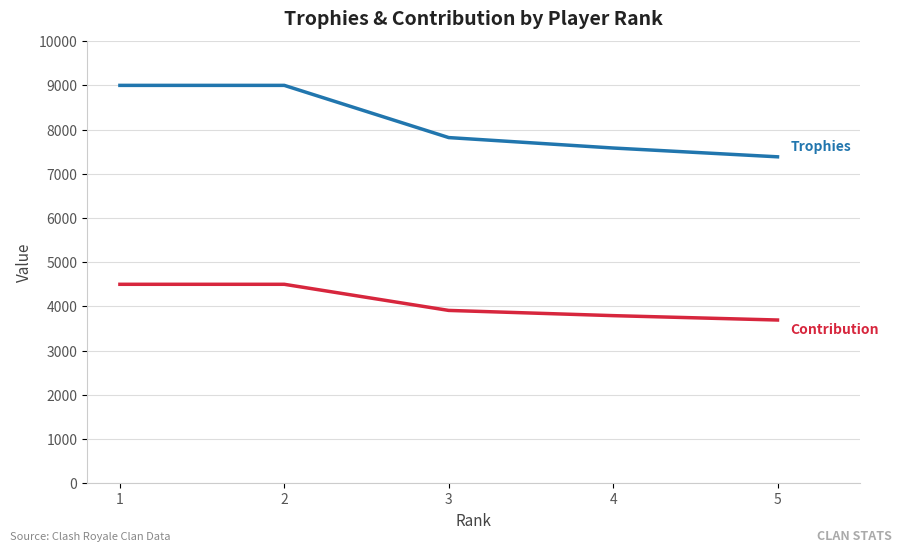

What is the difference between the highest and lowest values at 1?

4500